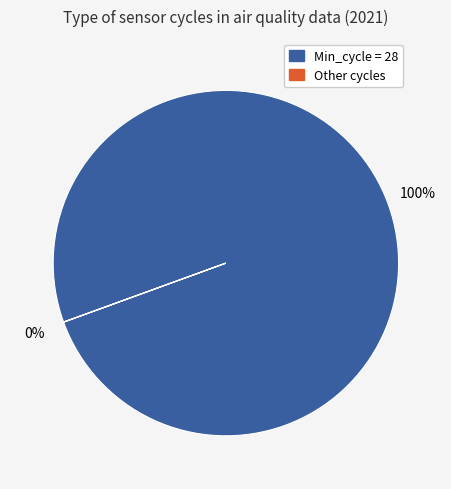

Is there any slice that represents more than half of the pie?

Yes